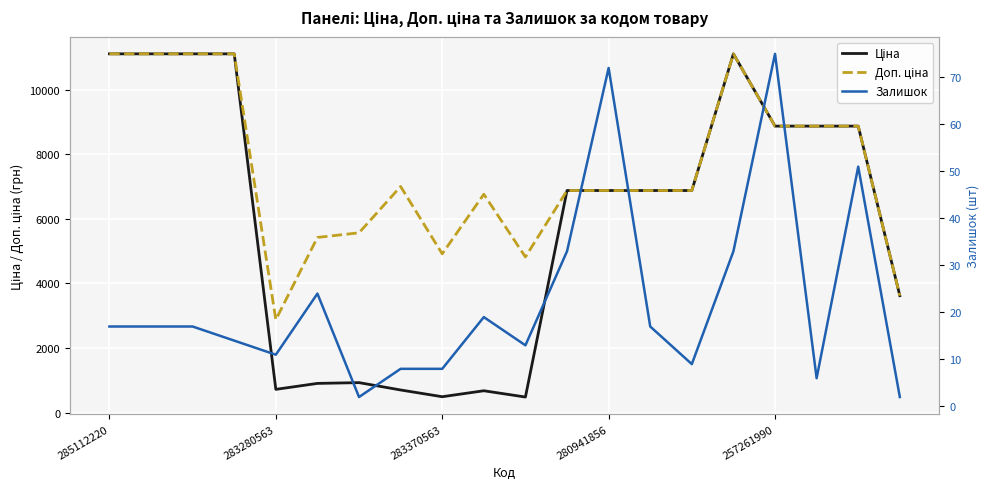

How many categories are shown in the chart?

20